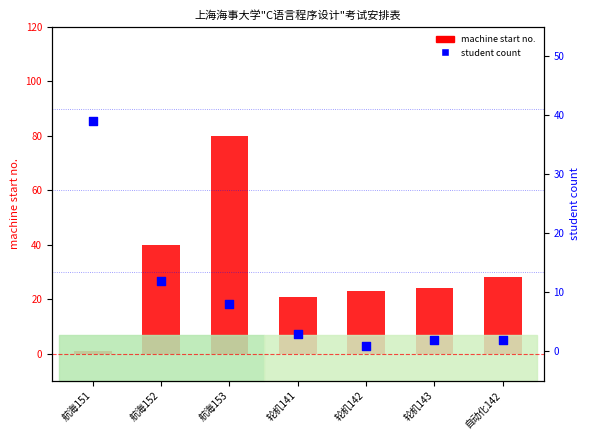

At how many categories does at least one series exceed 76?

1